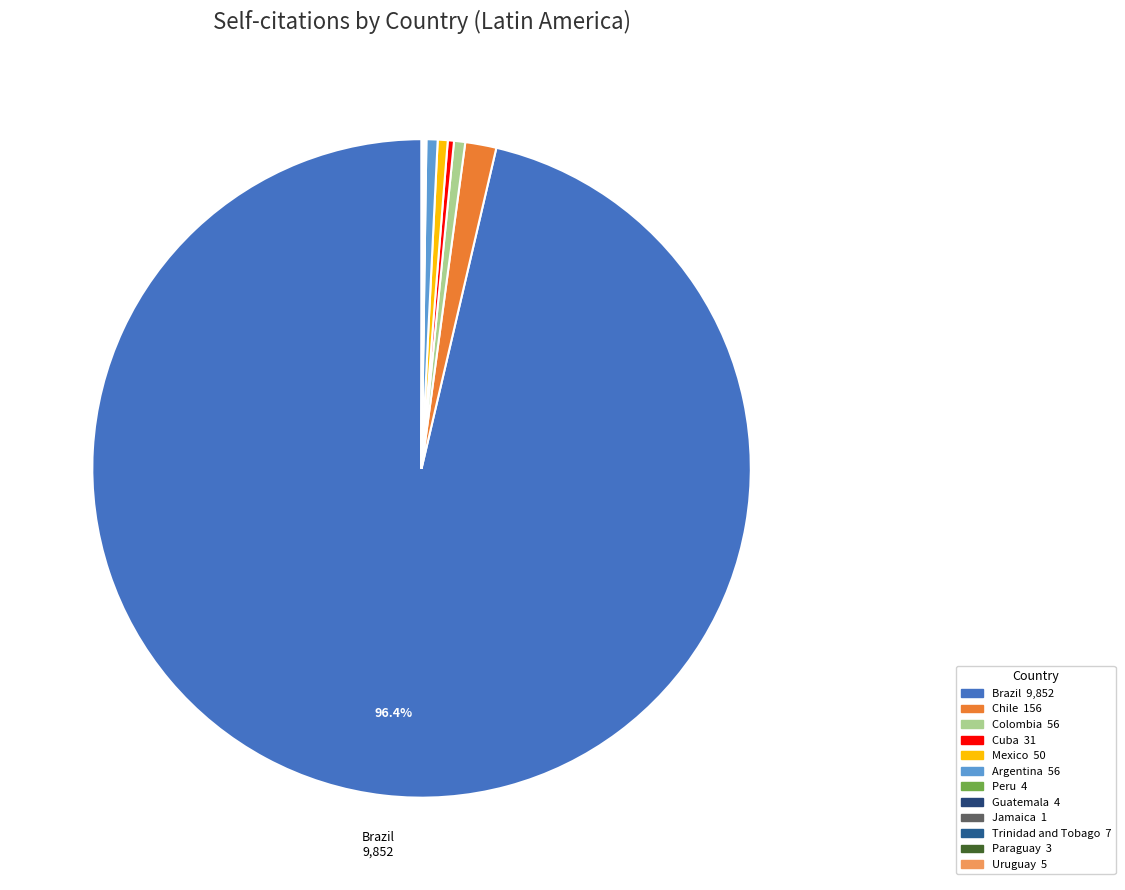

Does any single category account for the majority?

Yes